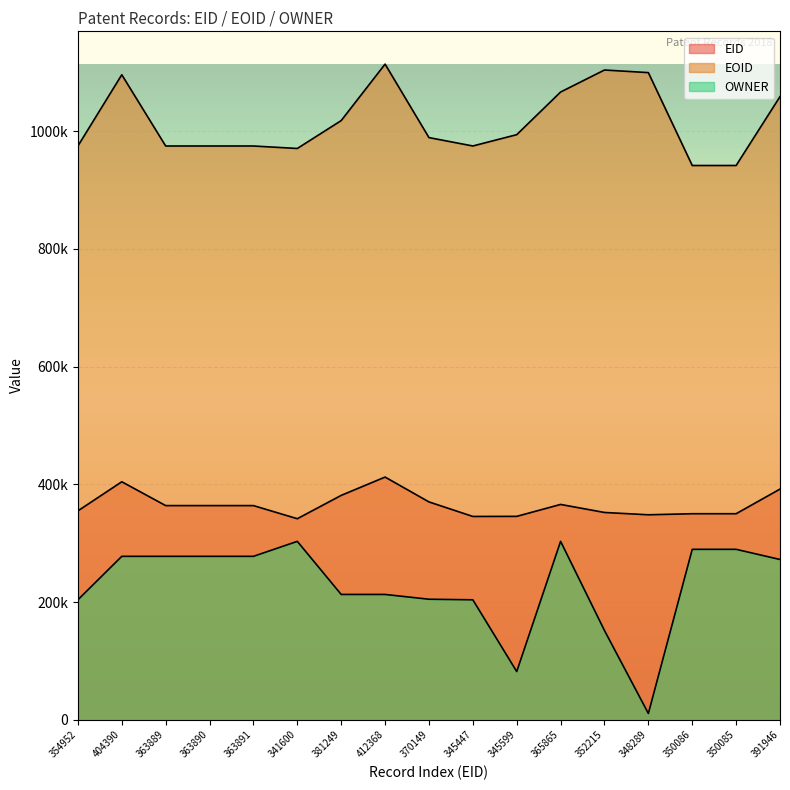

True or false: OWNER and EOID intersect in this chart.

False